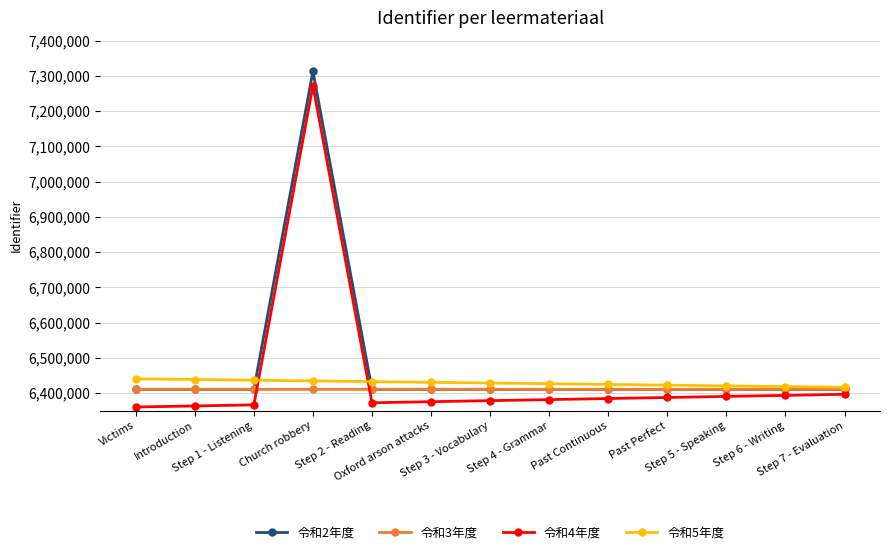

What value does the 令和3年度 series have at Oxford arson attacks, to the nearest 5?

6410345